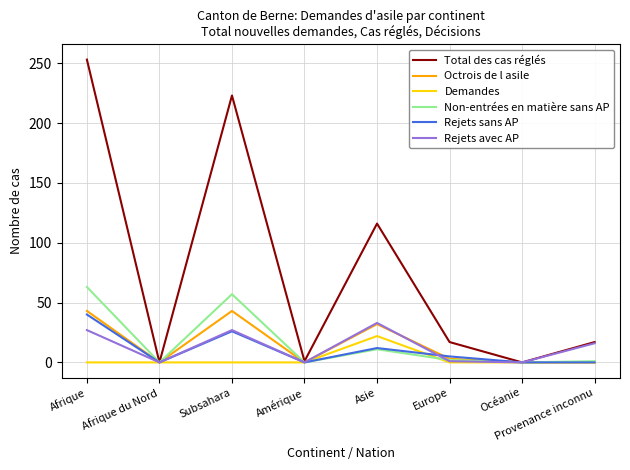

Count the number of data series in this chart.

6